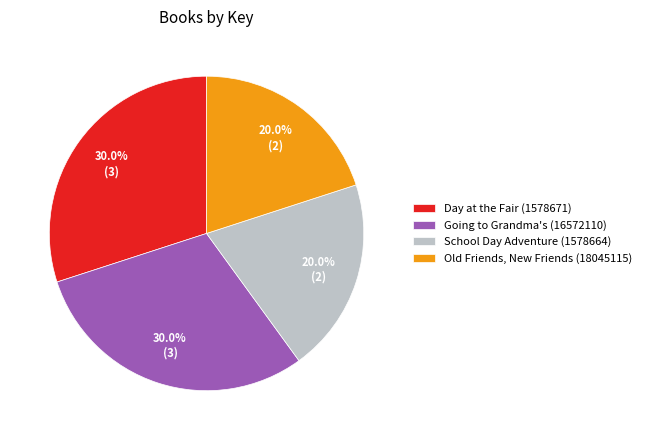

What is the ratio of the value at School Day Adventure (1578664) to the value at Day at the Fair (1578671)?

0.7